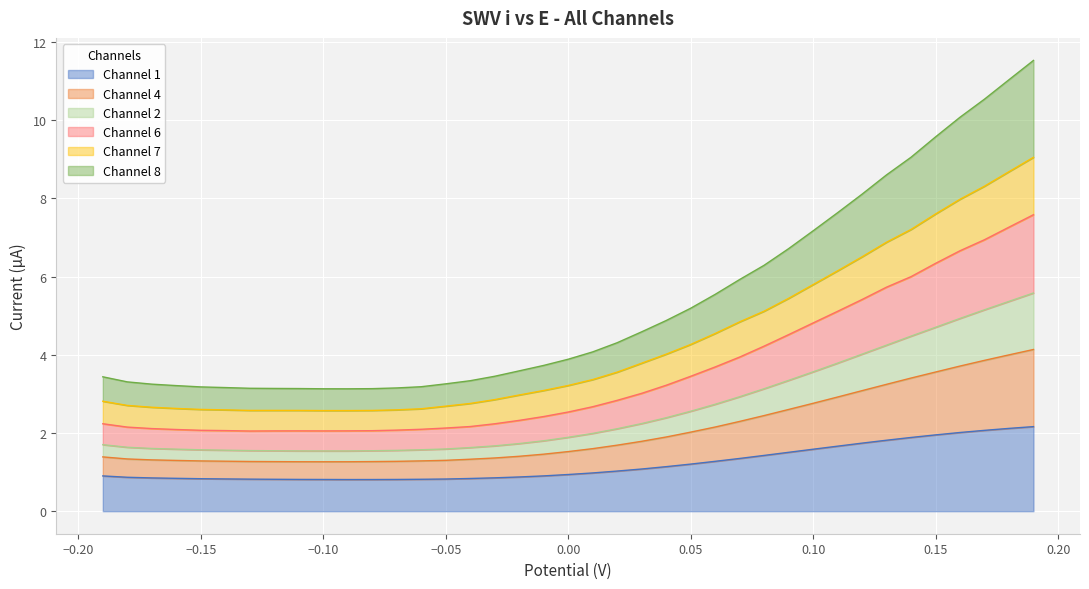

What is the maximum value for Channel 1?

2.2